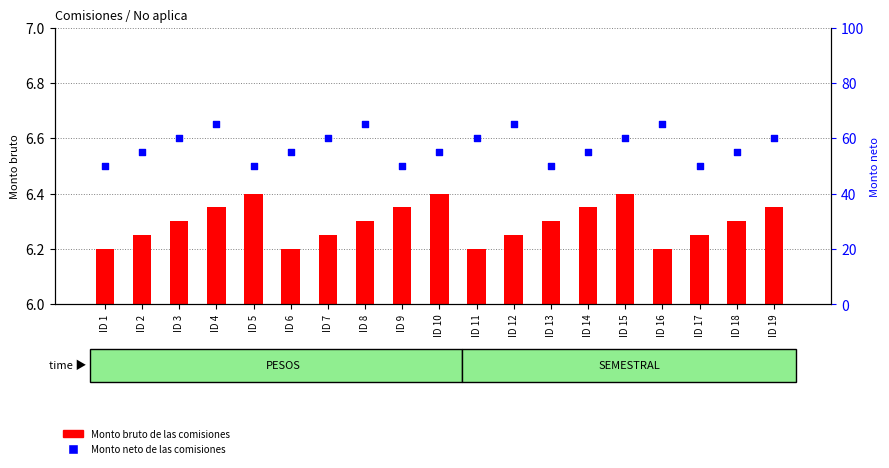

Which series contains the lowest Y value?

Monto bruto de las comisiones